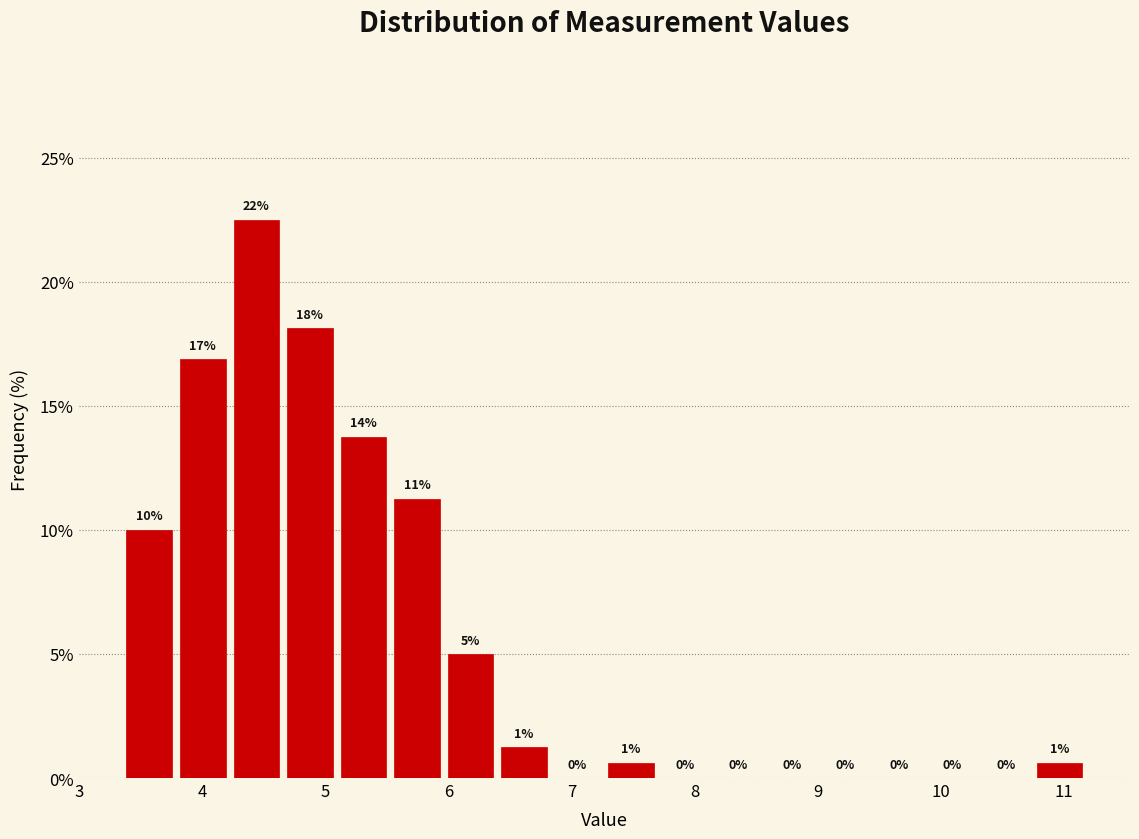

Over which range of the x-axis is the bar tallest?

4.2 to 4.7